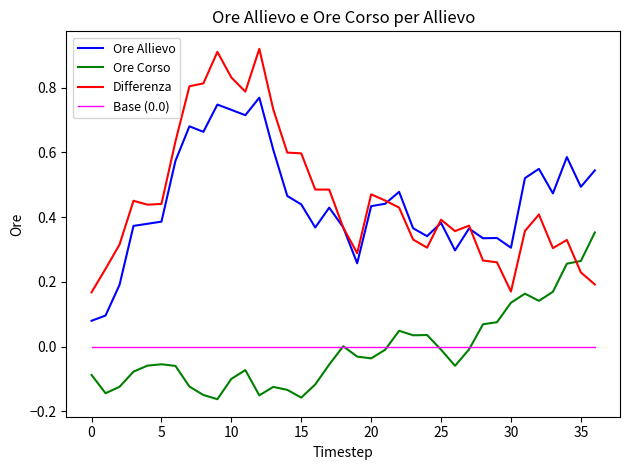

Which series has the largest range (max minus min)?

Differenza